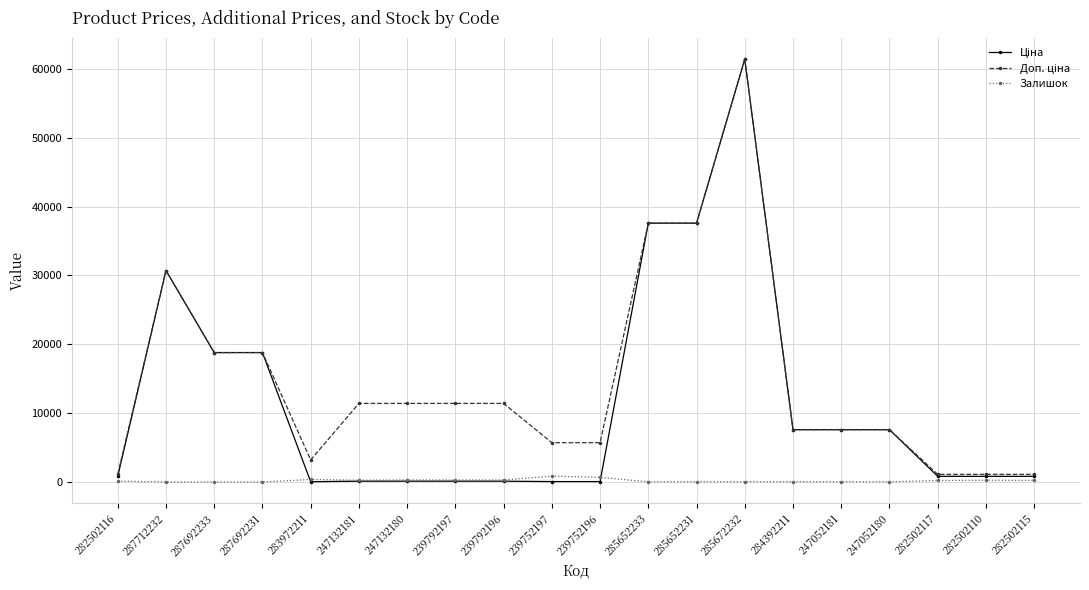

Which category has the highest value across all series?

285672232